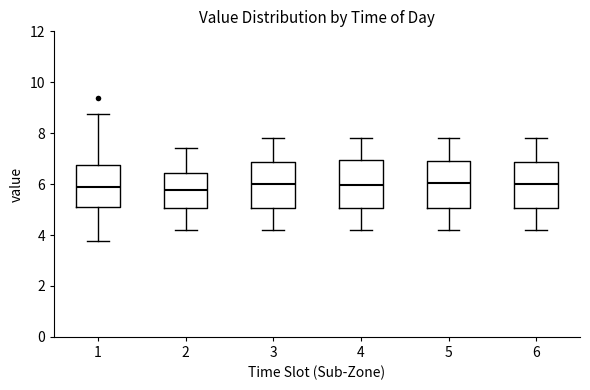

Where does the upper whisker of the box at x = 1 end on the y-axis? The values are not printed on the chart, so give them approximately, as read against the axis.

8.8